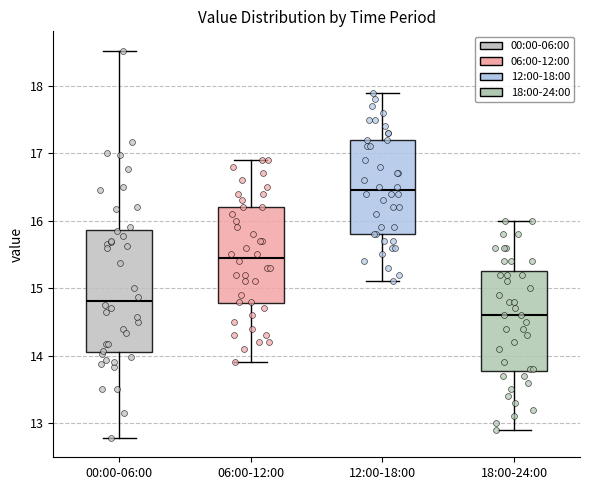

Reading left to right, transcribe this box plot: for each box, give where its median line is, the range the box spans, and where its two whiskers end, as read against the y-axis. The values are not printed on the chart, so give them approximately, as read against the axis.

00:00-06:00: median 14.8, box 14.1 to 15.9, whiskers 12.8 to 18.5
06:00-12:00: median 15.5, box 14.8 to 16.2, whiskers 13.9 to 16.9
12:00-18:00: median 16.5, box 15.8 to 17.2, whiskers 15.1 to 17.9
18:00-24:00: median 14.6, box 13.8 to 15.3, whiskers 12.9 to 16.0